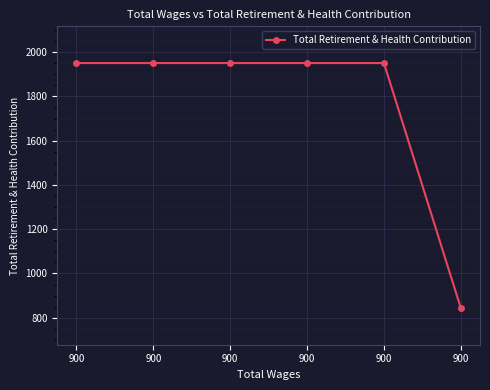

Where is the data nearest to the value 1397?

900